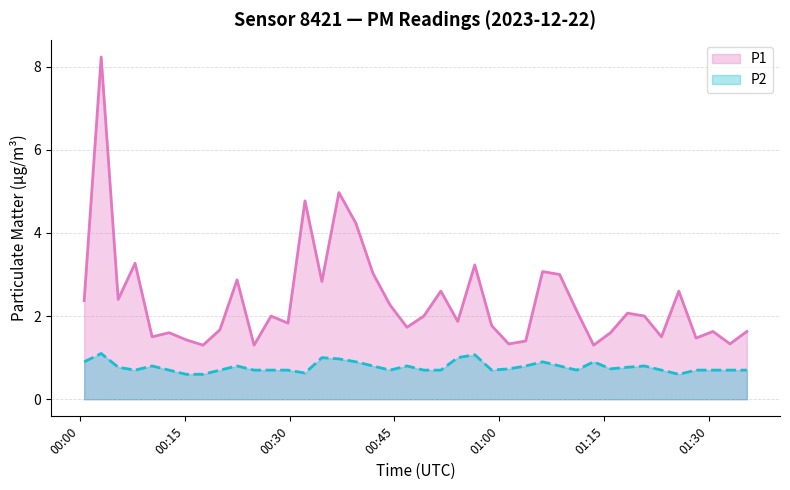

True or false: P1 and P2 intersect in this chart.

False